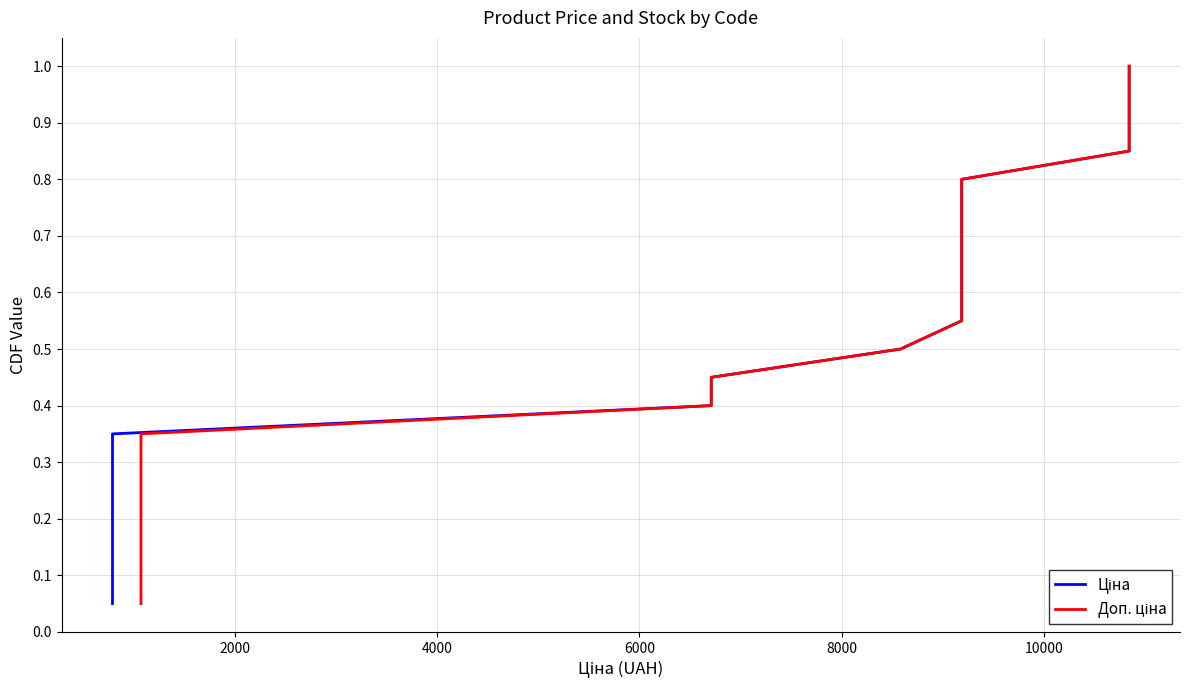

What is the sum of all Ціна values?

10.5